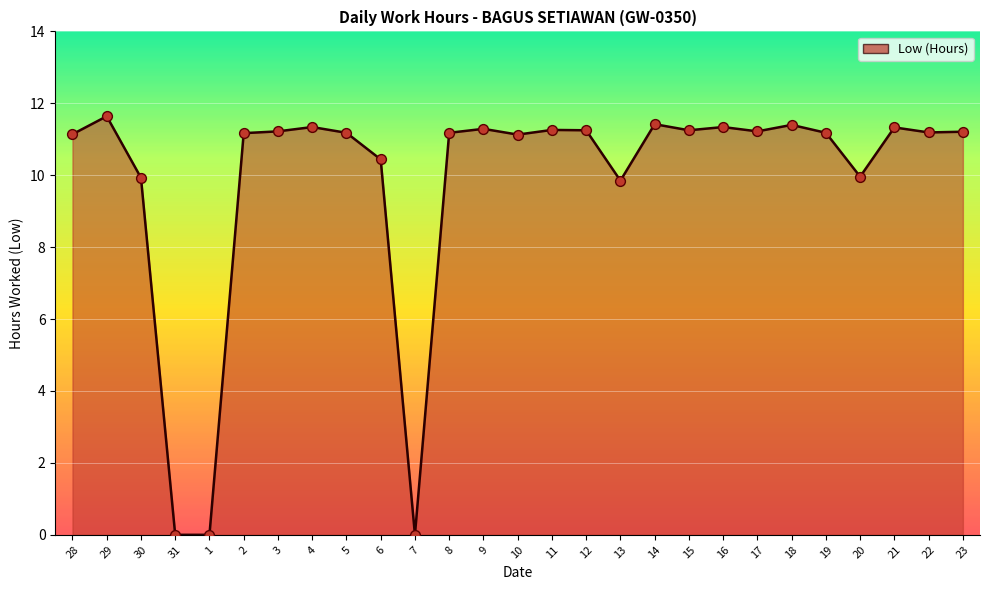

Which has a higher value, 4 or 20?

4